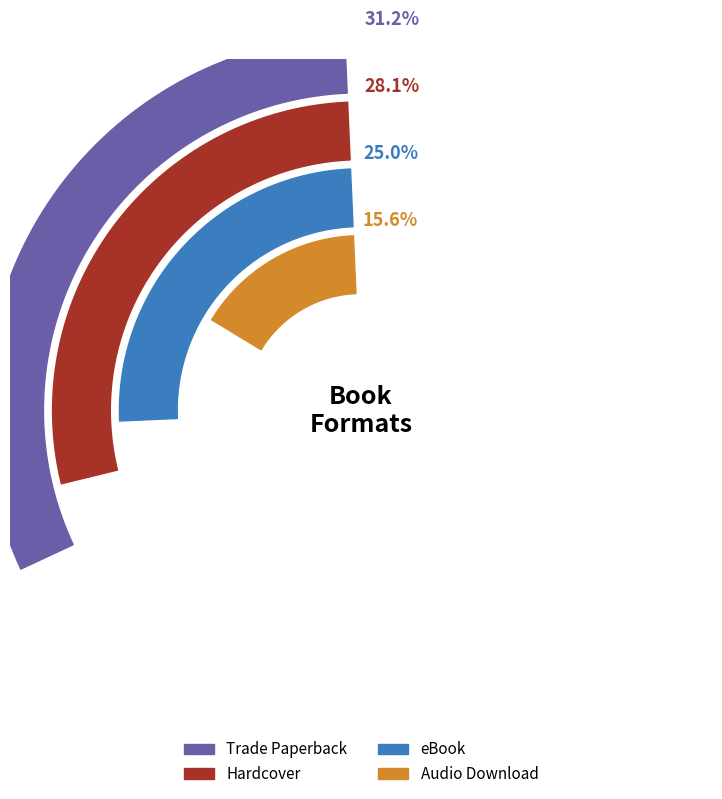

What is the largest slice in the pie chart?

Trade Paperback